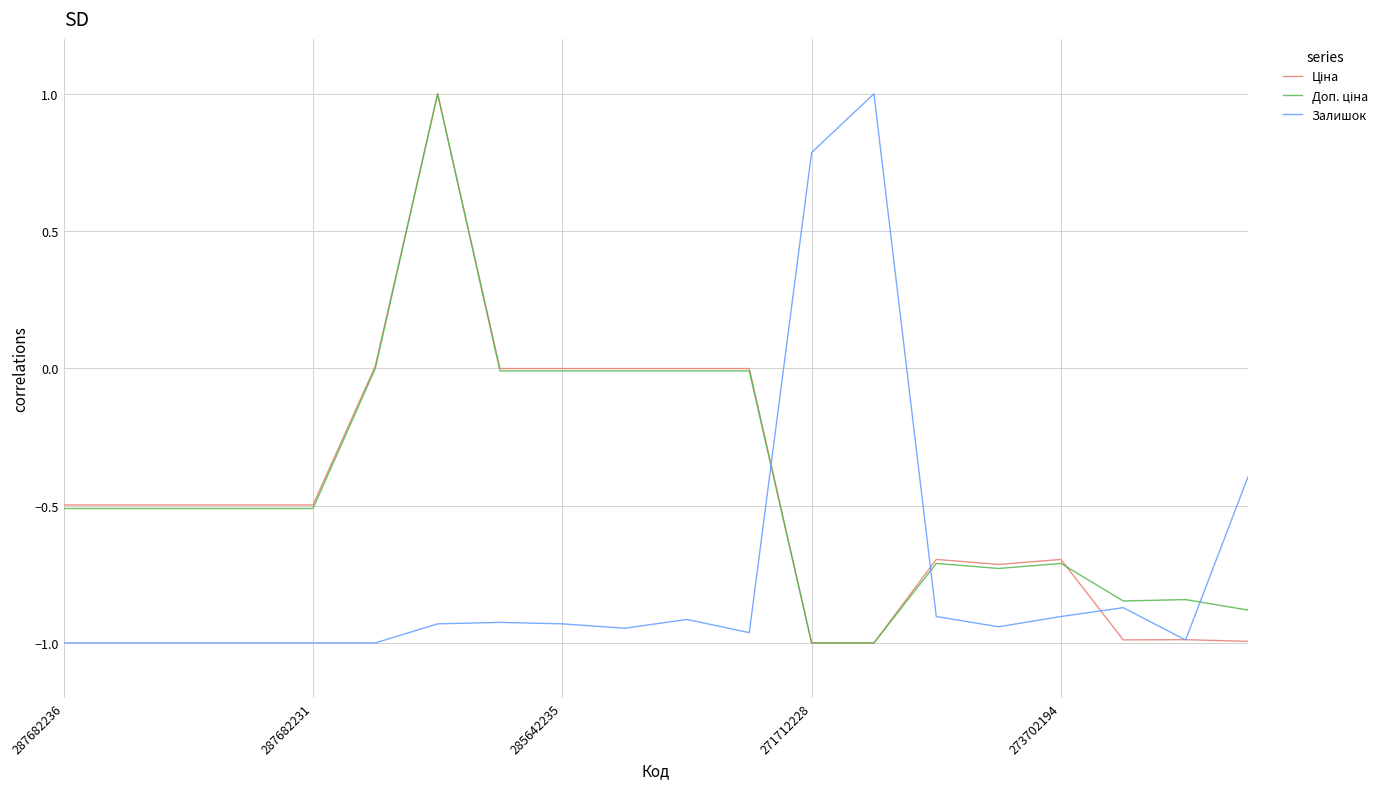

What is the maximum value for Залишок?

1.0